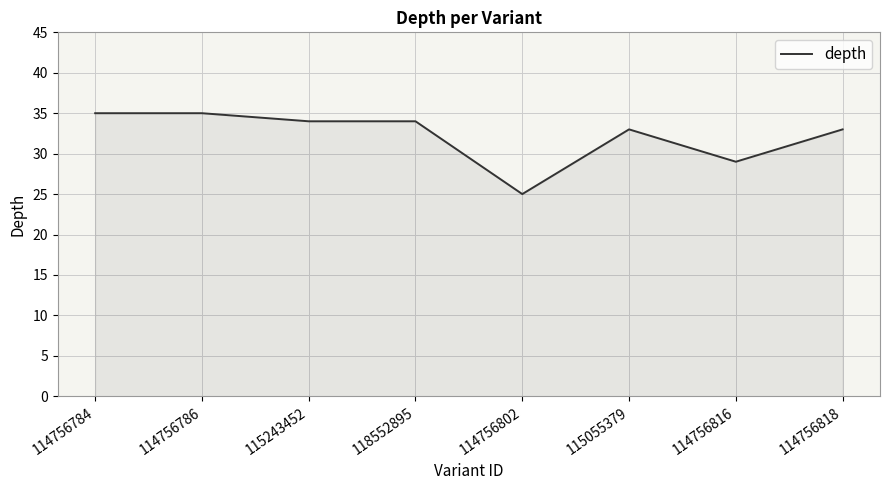

How many categories are shown in the chart?

8